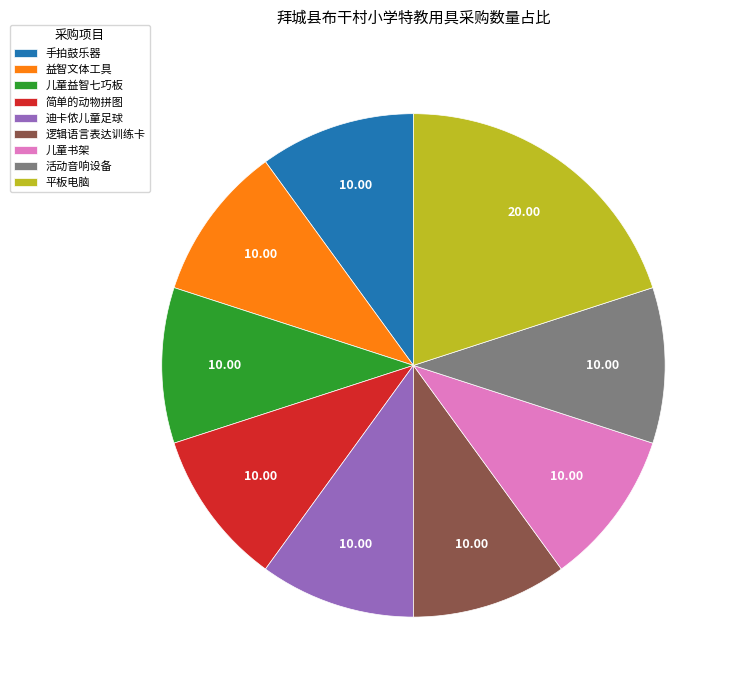

Approximately how many times larger is the value at 简单的动物拼图 compared to 迪卡侬儿童足球?

1.0